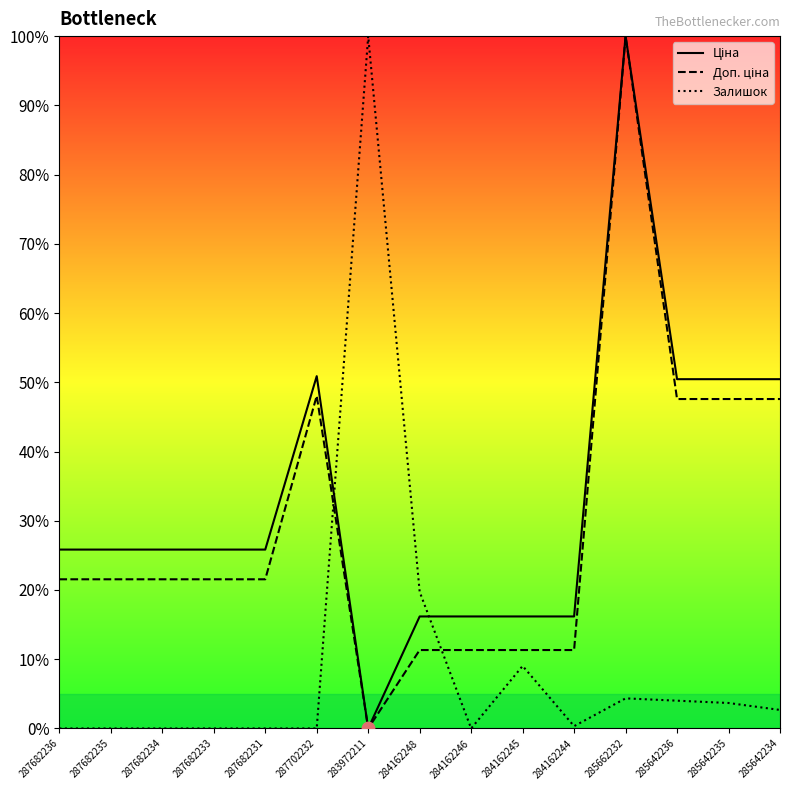

At which category is the sum across all series the highest?

285662232